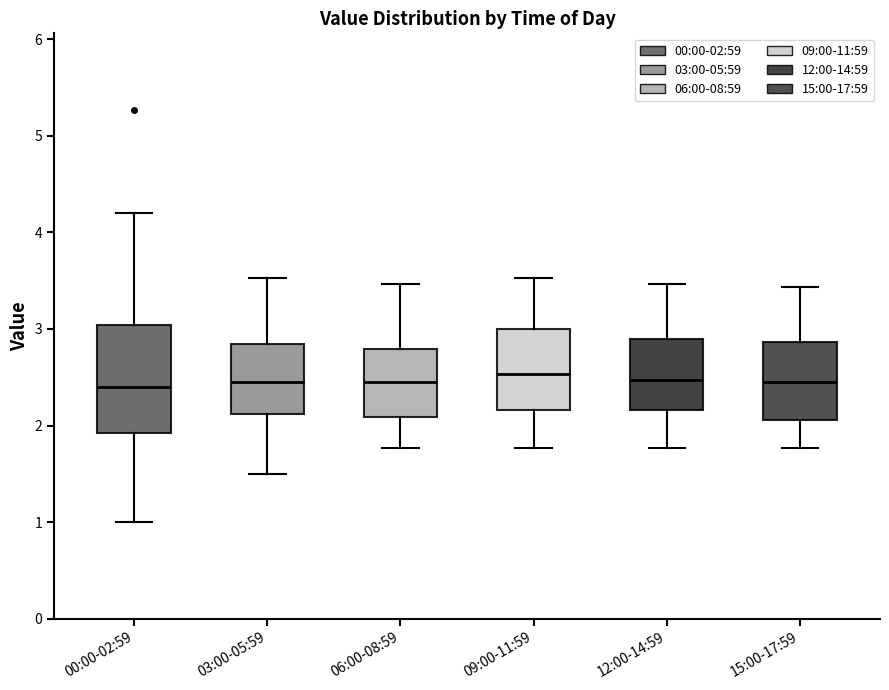

Reading left to right, transcribe this box plot: for each box, give where its median line is, the range the box spans, and where its two whiskers end, as read against the y-axis. The values are not printed on the chart, so give them approximately, as read against the axis.

00:00-02:59: median 2.4, box 1.9 to 3.0, whiskers 1.0 to 4.2
03:00-05:59: median 2.5, box 2.1 to 2.8, whiskers 1.5 to 3.5
06:00-08:59: median 2.5, box 2.1 to 2.8, whiskers 1.8 to 3.5
09:00-11:59: median 2.5, box 2.2 to 3.0, whiskers 1.8 to 3.5
12:00-14:59: median 2.5, box 2.2 to 2.9, whiskers 1.8 to 3.5
15:00-17:59: median 2.5, box 2.1 to 2.9, whiskers 1.8 to 3.4